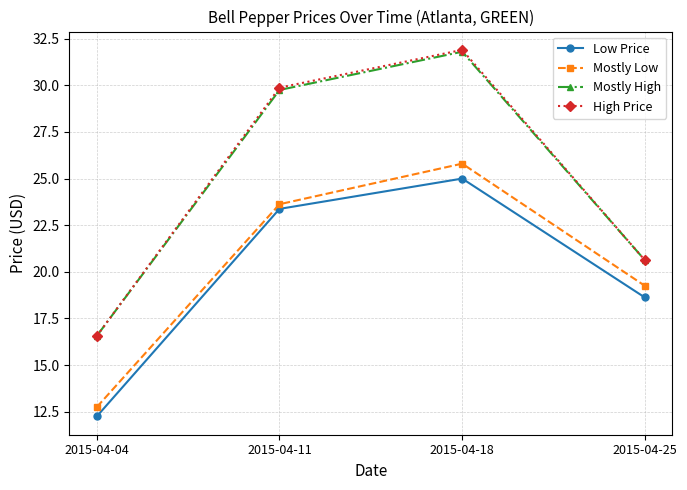

True or false: Low Price and Mostly High cross at least once.

False